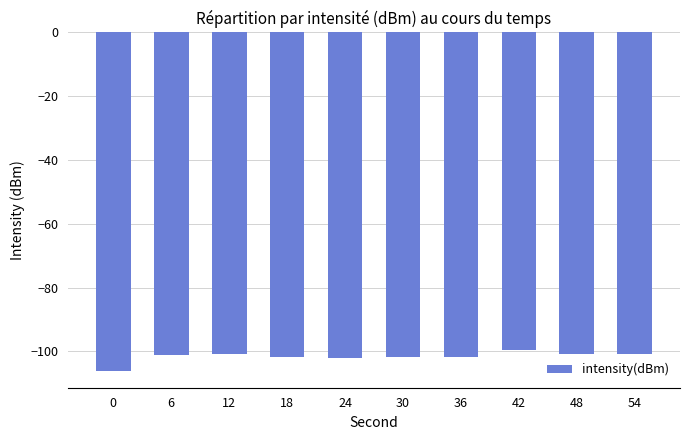

What is the sum of the values at 0 and 18?

-207.8